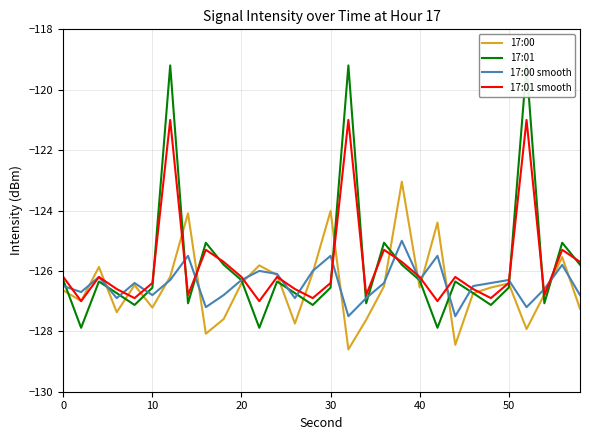

What is the minimum value for 17:00?

-128.6